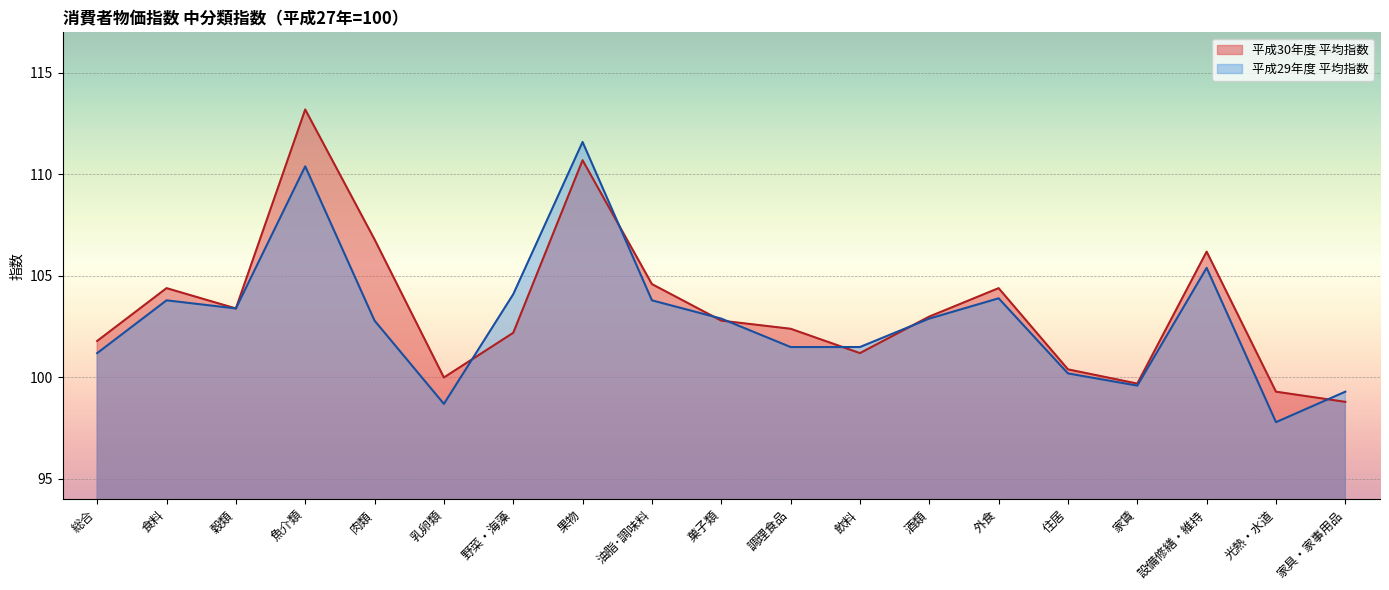

Which category has the lowest value in the 平成30年度 平均指数 series?

家具・家事用品